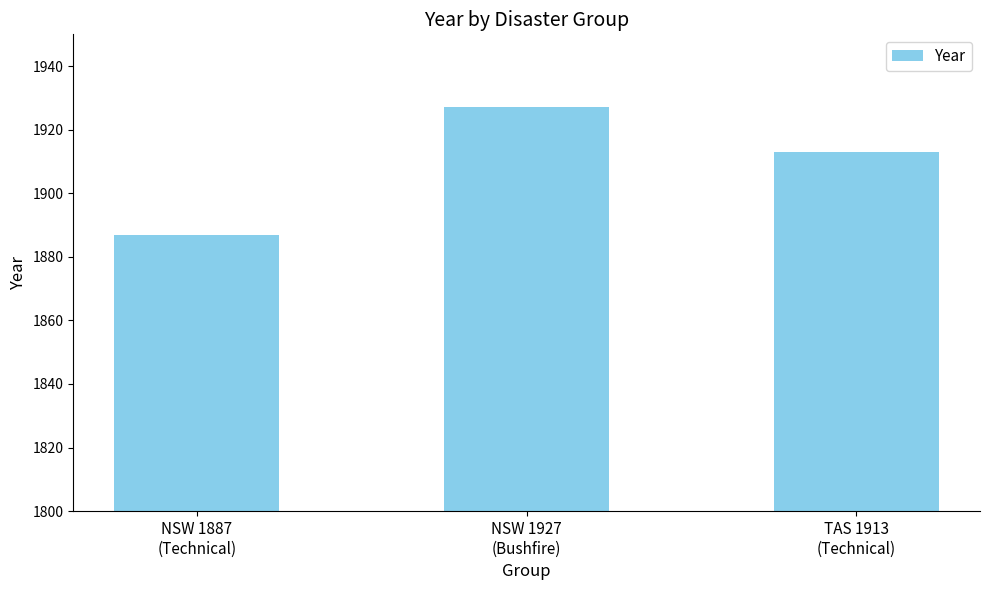

What is the average value?

1909